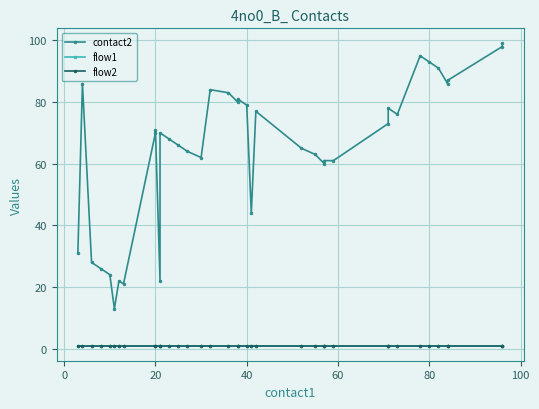

True or false: contact2 and flow2 cross at least once.

False